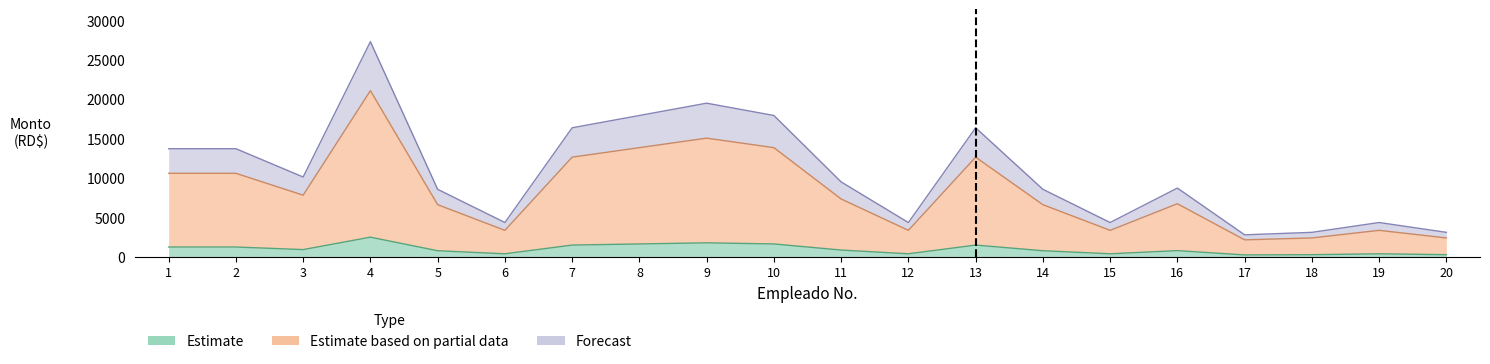

Where is the first local maximum for Patronal Pension (7.10%)?

4